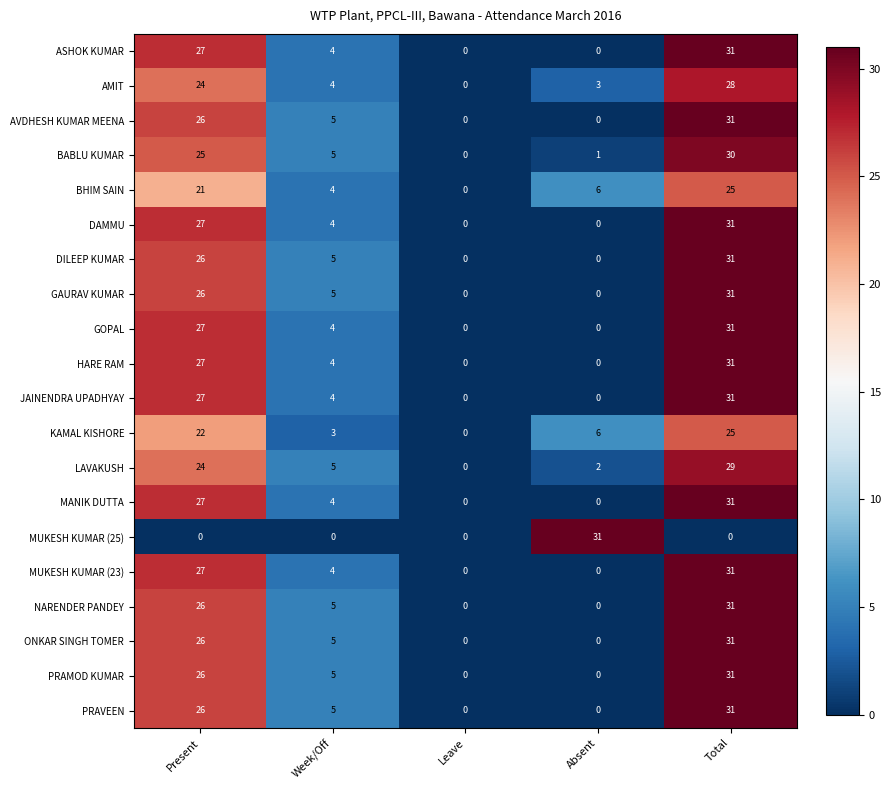

What is the average value of the MUKESH KUMAR (23) series?

12